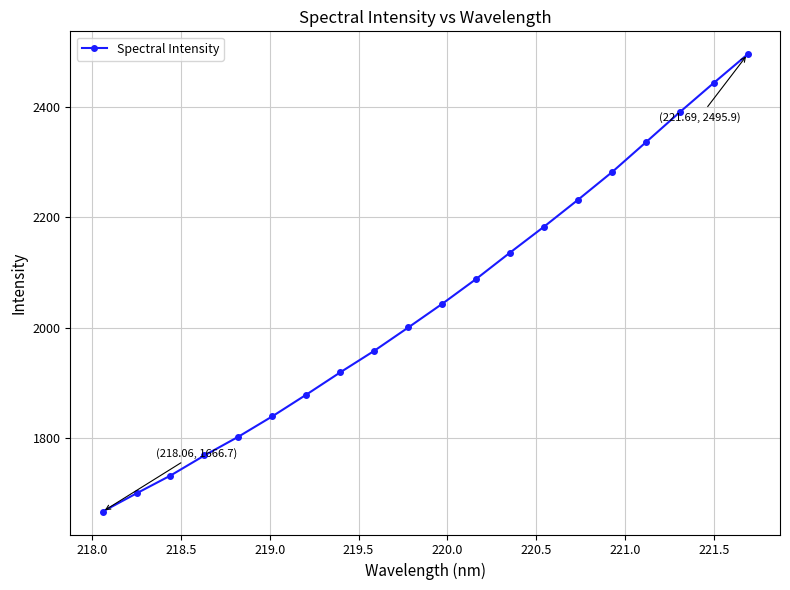

What is the value of the 7th point from the left?

1878.9